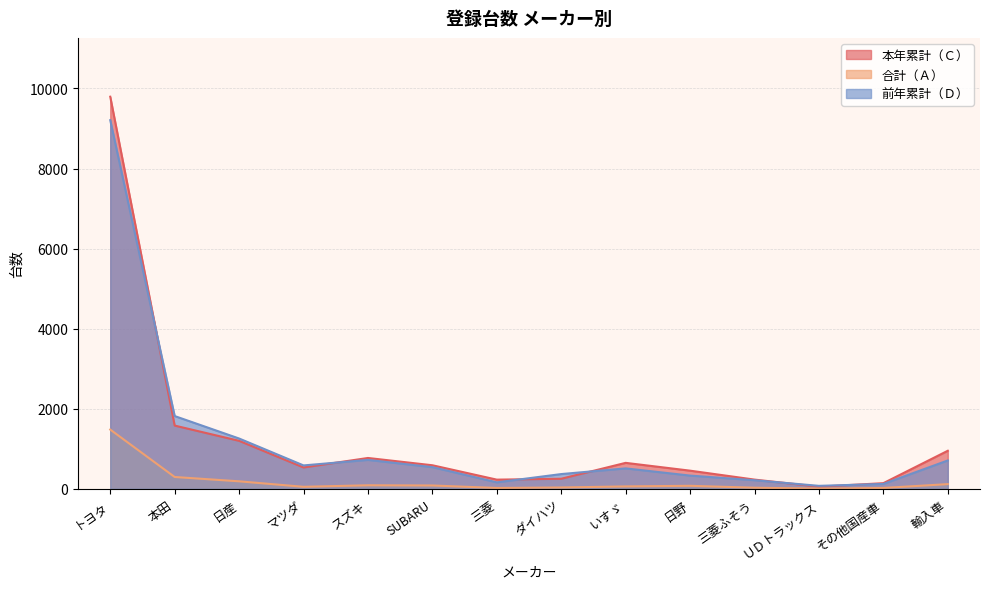

What is the difference between the maximum and minimum values in the 合計（Ａ） series?

1473